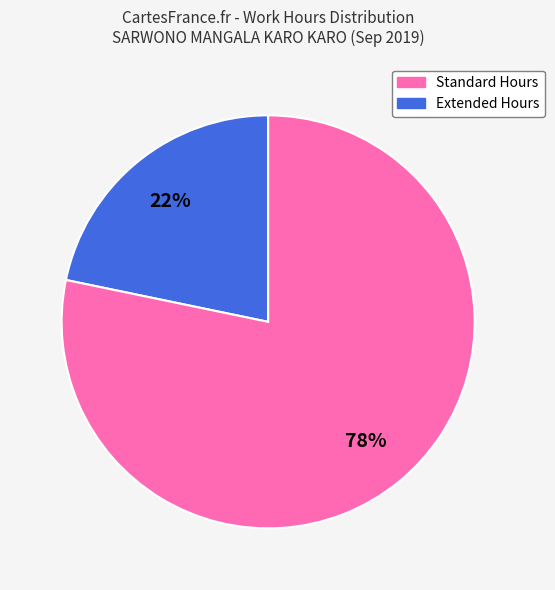

To the nearest percent, what is the average slice percentage?

50%